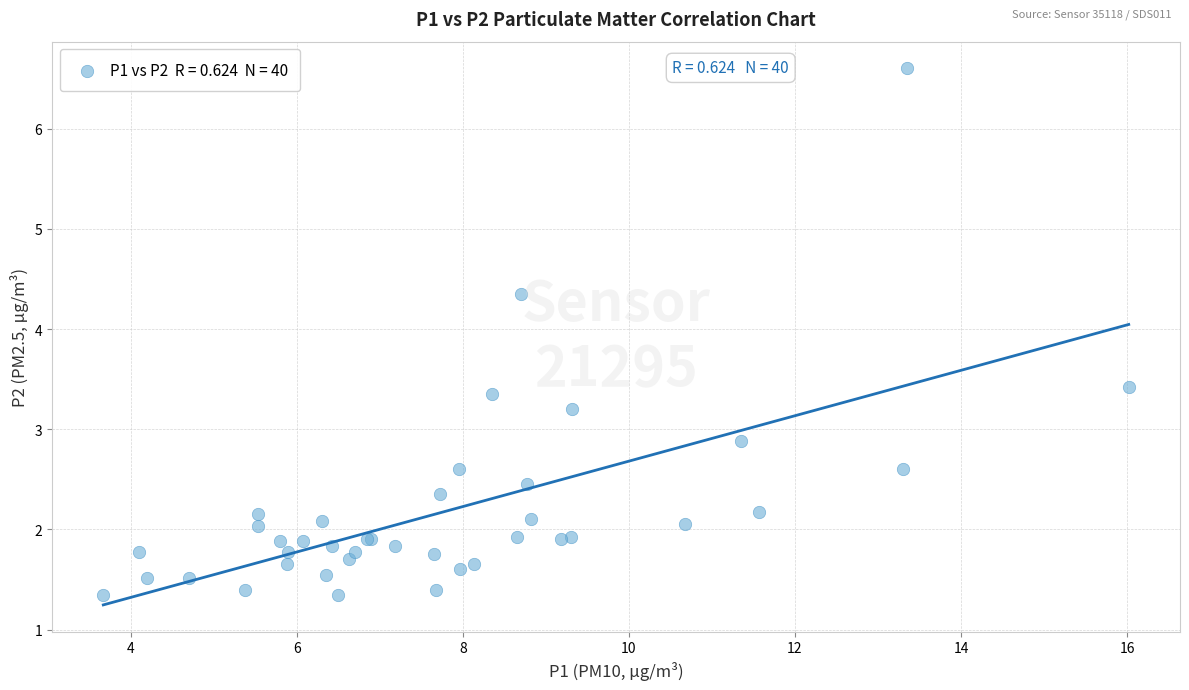

What Y value in the scatter plot is closest to 3?

2.9